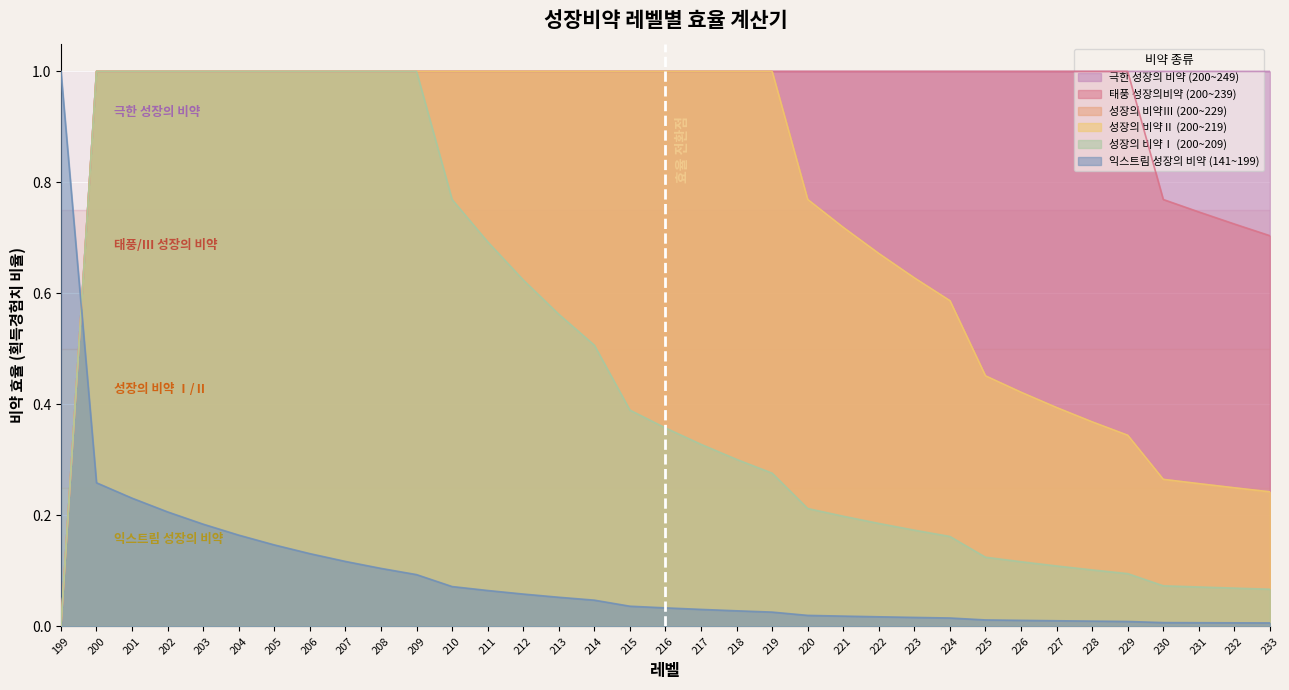

What is the difference between the second highest and minimum values in the 성장의 비약Ⅲ (200~229) series?

1.0